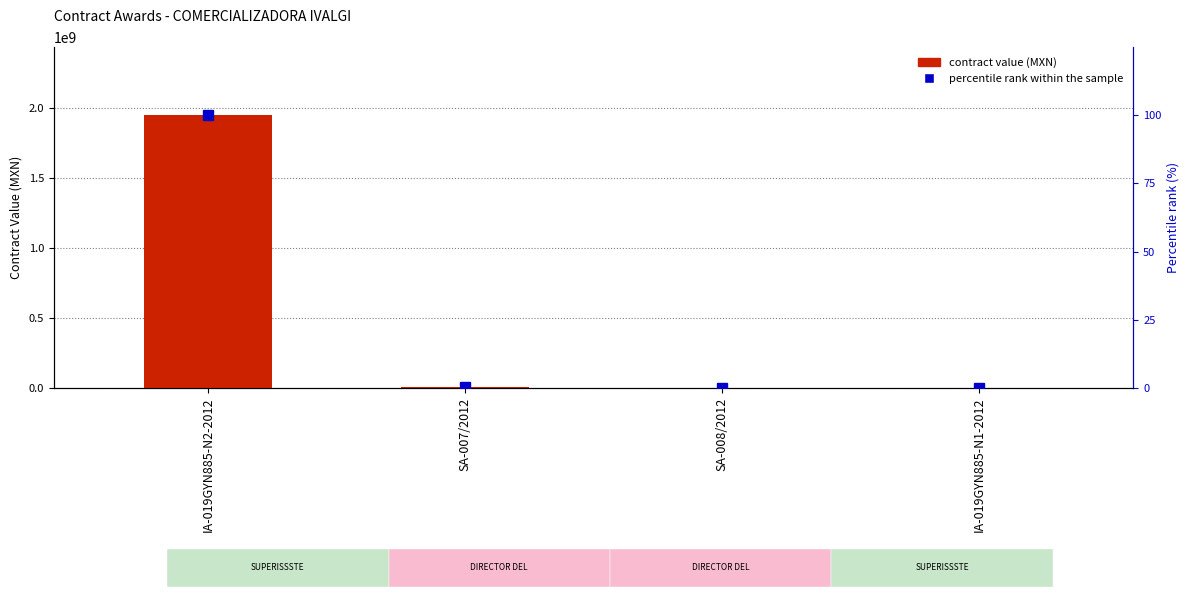

What value does the contract value (MXN) series have at IA-019GYN885-N2-2012?

1945282671.0